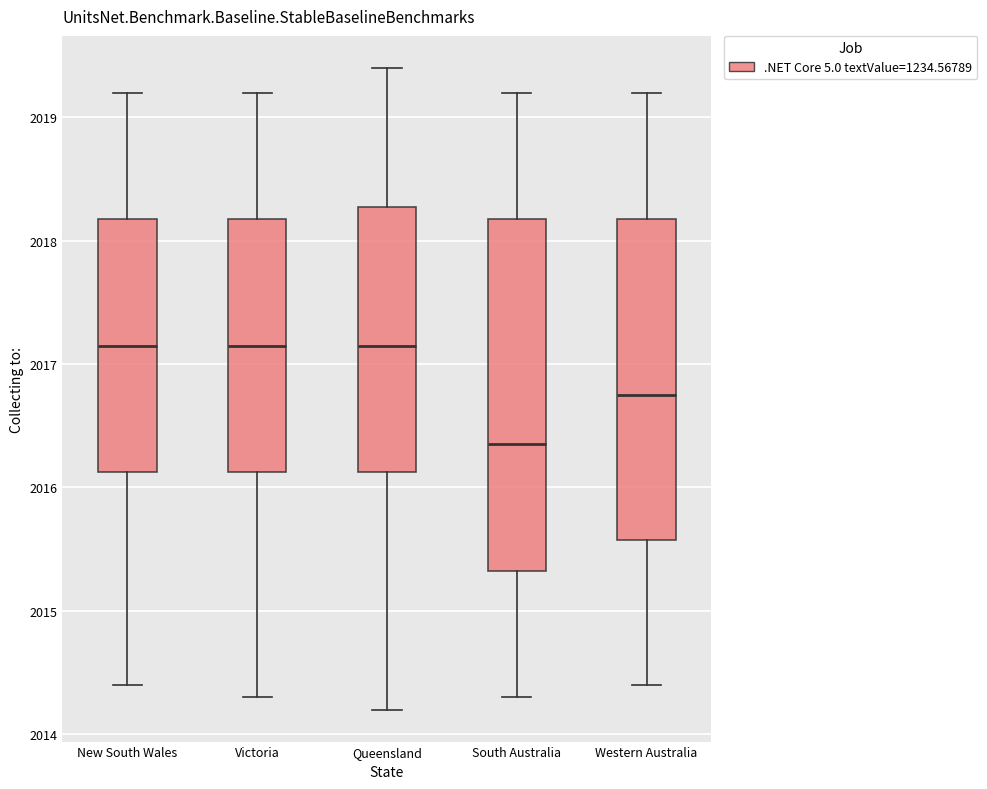

Reading left to right, transcribe this box plot: for each box, give where its median line is, the range the box spans, and where its two whiskers end, as read against the y-axis. The values are not printed on the chart, so give them approximately, as read against the axis.

New South Wales: median 2017.1, box 2016.1 to 2018.2, whiskers 2014.4 to 2019.2
Victoria: median 2017.1, box 2016.1 to 2018.2, whiskers 2014.3 to 2019.2
Queensland: median 2017.1, box 2016.1 to 2018.3, whiskers 2014.2 to 2019.4
South Australia: median 2016.3, box 2015.3 to 2018.2, whiskers 2014.3 to 2019.2
Western Australia: median 2016.7, box 2015.6 to 2018.2, whiskers 2014.4 to 2019.2